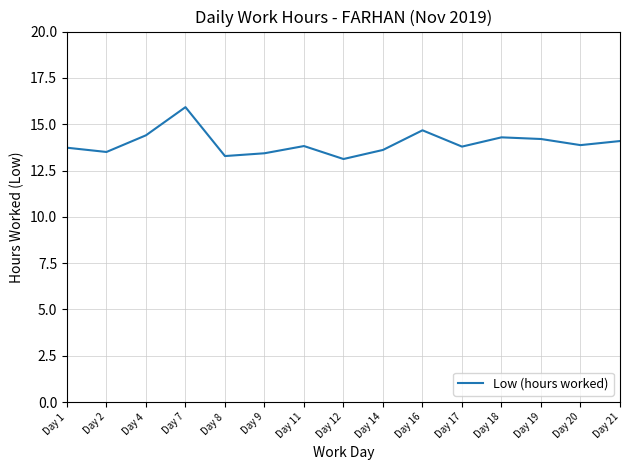

What value does the data have at Day 18?

14.3